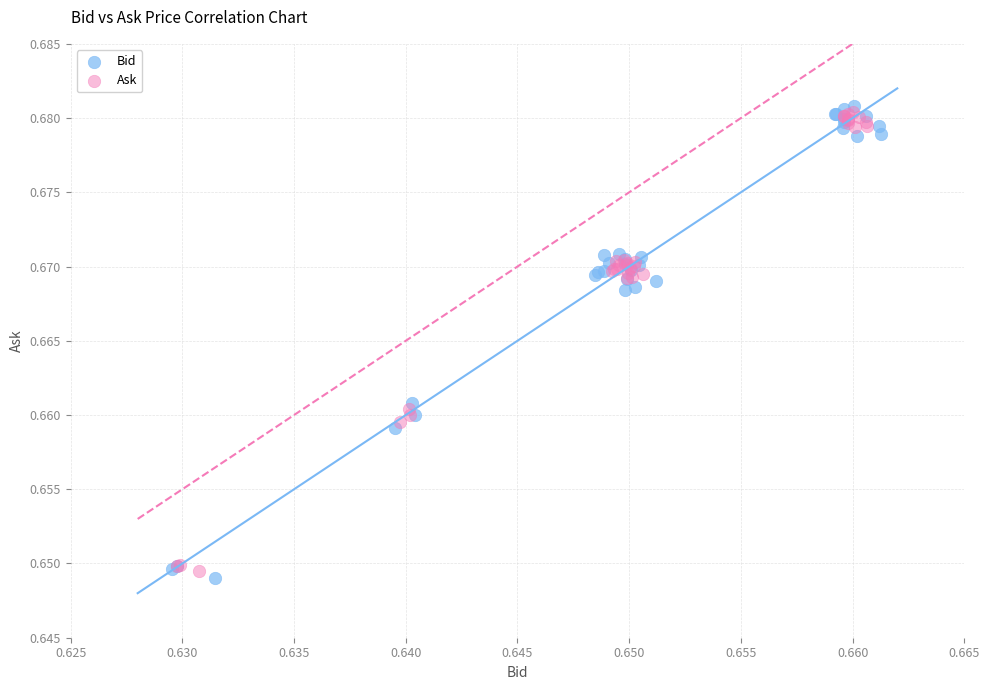

Which series contains the lowest Y value?

Bid